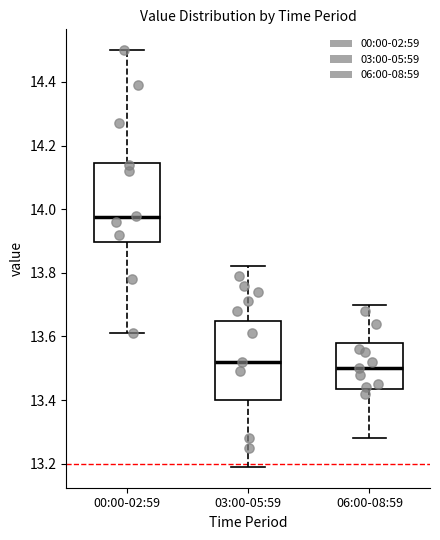

Reading left to right, transcribe this box plot: for each box, give where its median line is, the range the box spans, and where its two whiskers end, as read against the y-axis. The values are not printed on the chart, so give them approximately, as read against the axis.

00:00-02:59: median 13.98, box 13.90 to 14.14, whiskers 13.62 to 14.50
03:00-05:59: median 13.52, box 13.40 to 13.66, whiskers 13.20 to 13.82
06:00-08:59: median 13.50, box 13.44 to 13.58, whiskers 13.28 to 13.70